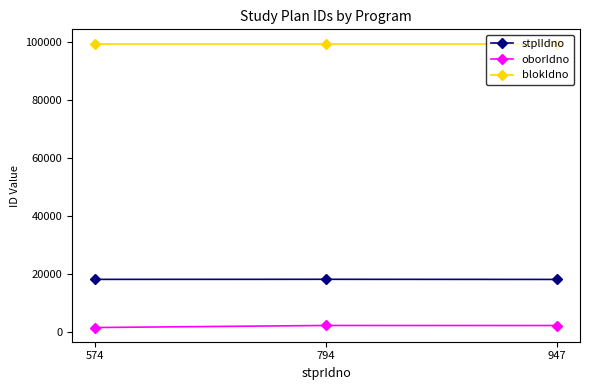

How many data points does each series have?

3